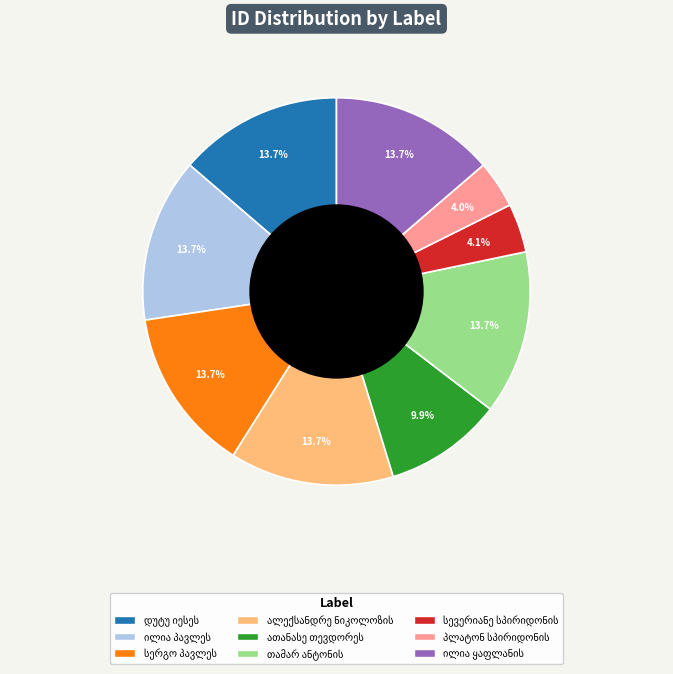

Is there a majority slice in this chart?

No